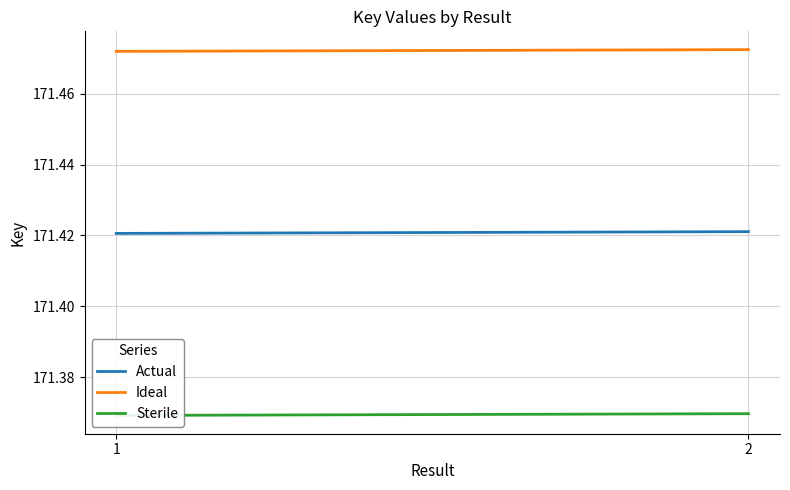

True or false: Sterile and Ideal intersect in this chart.

False